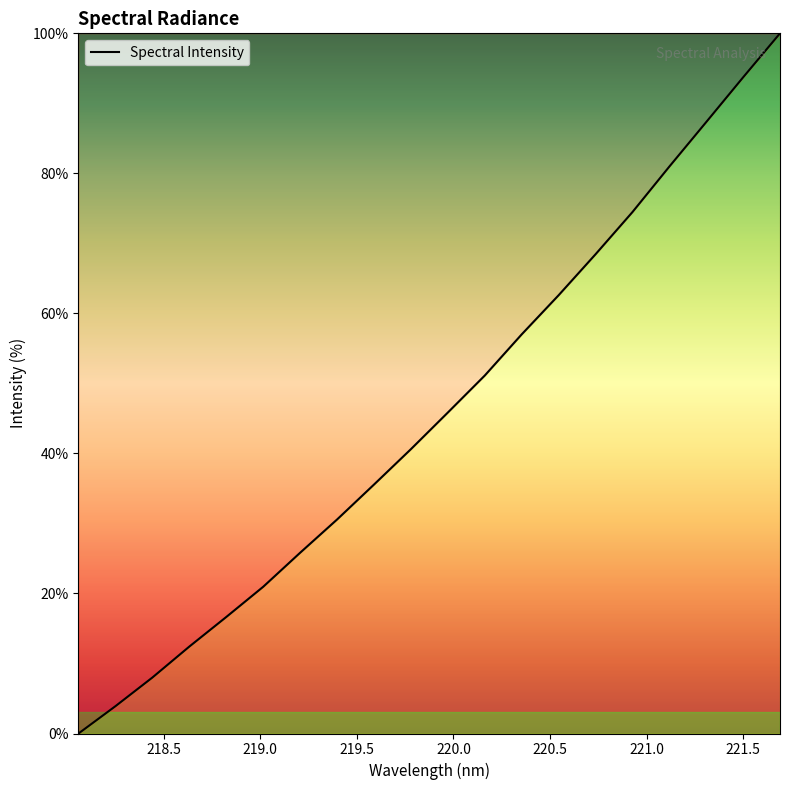

What is the greatest value displayed?

100.0